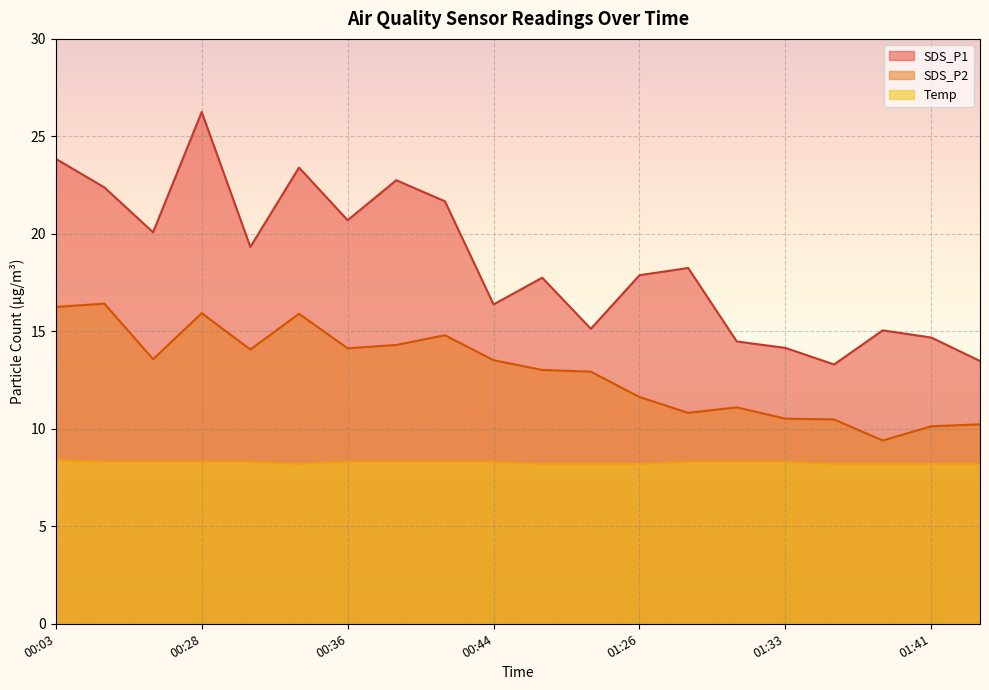

Read the Temp value at 01:29.

8.3